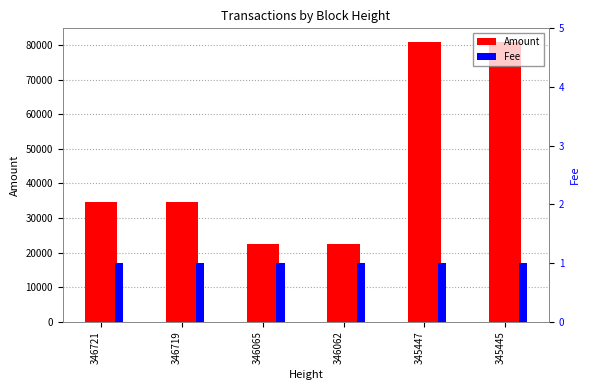

What are all the series names shown in the legend?

Amount, Fee